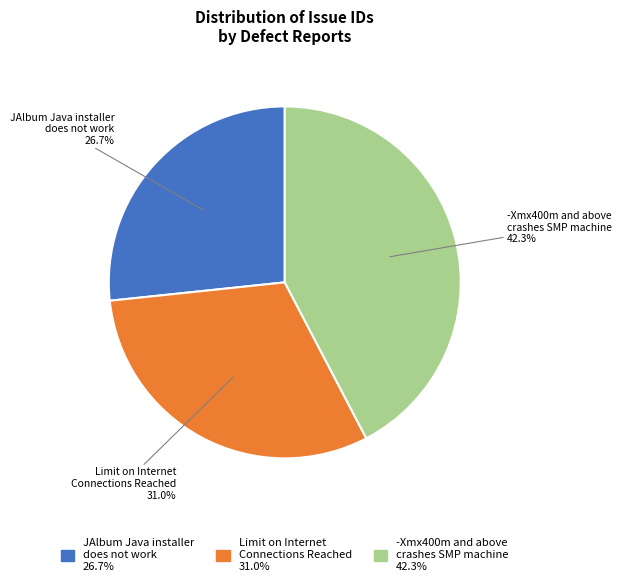

How many segments does this pie chart have?

3